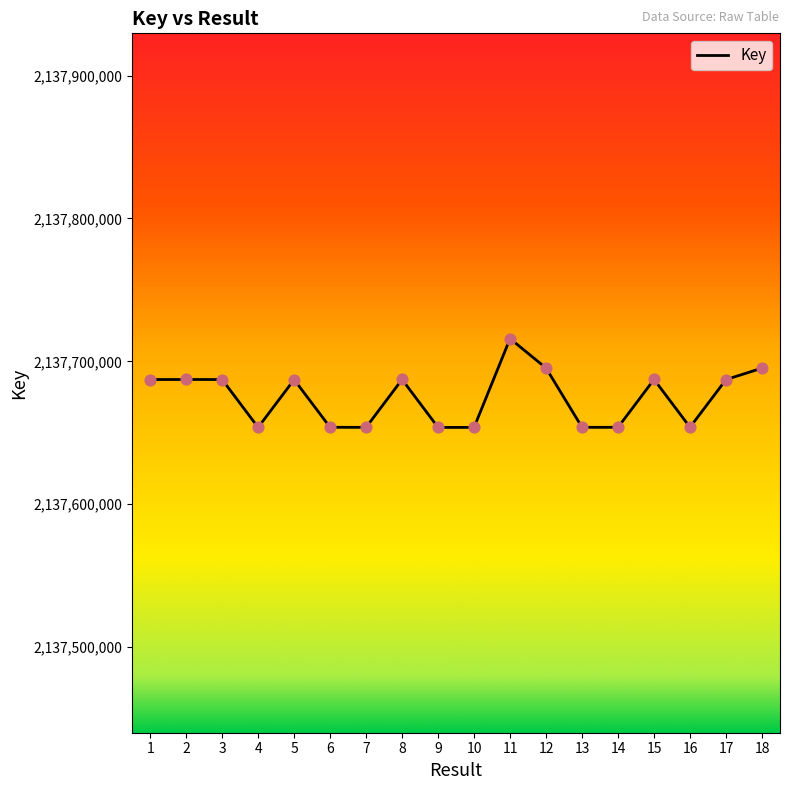

Approximately how many times larger is the value at 11 compared to 1?

1.0